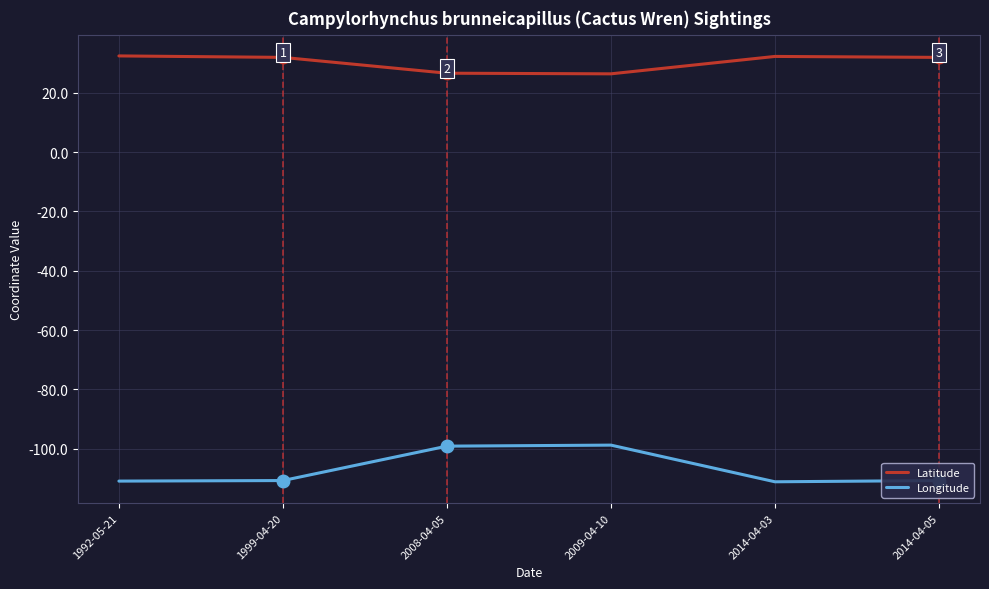

What is the approximate value of Longitude at 1999-04-20?

-110.8